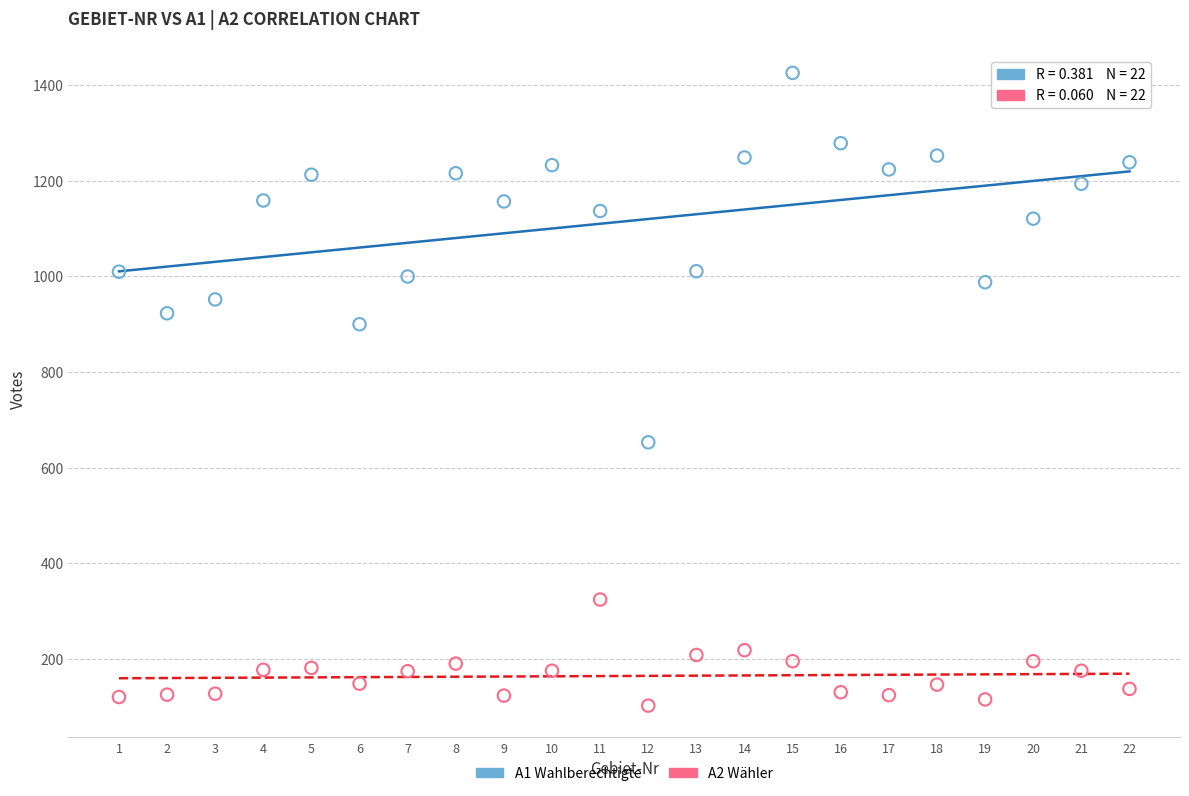

Across all data points, what is the range of X values (max minus min)?

21